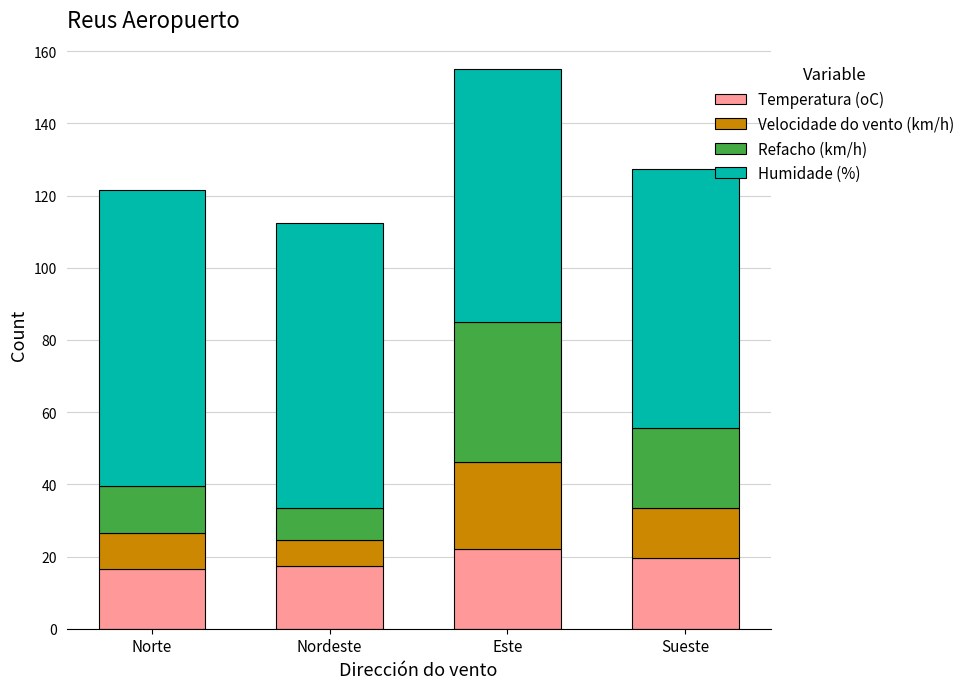

True or false: Temperatura (oC) has a value of 30.8 at Sueste.

False